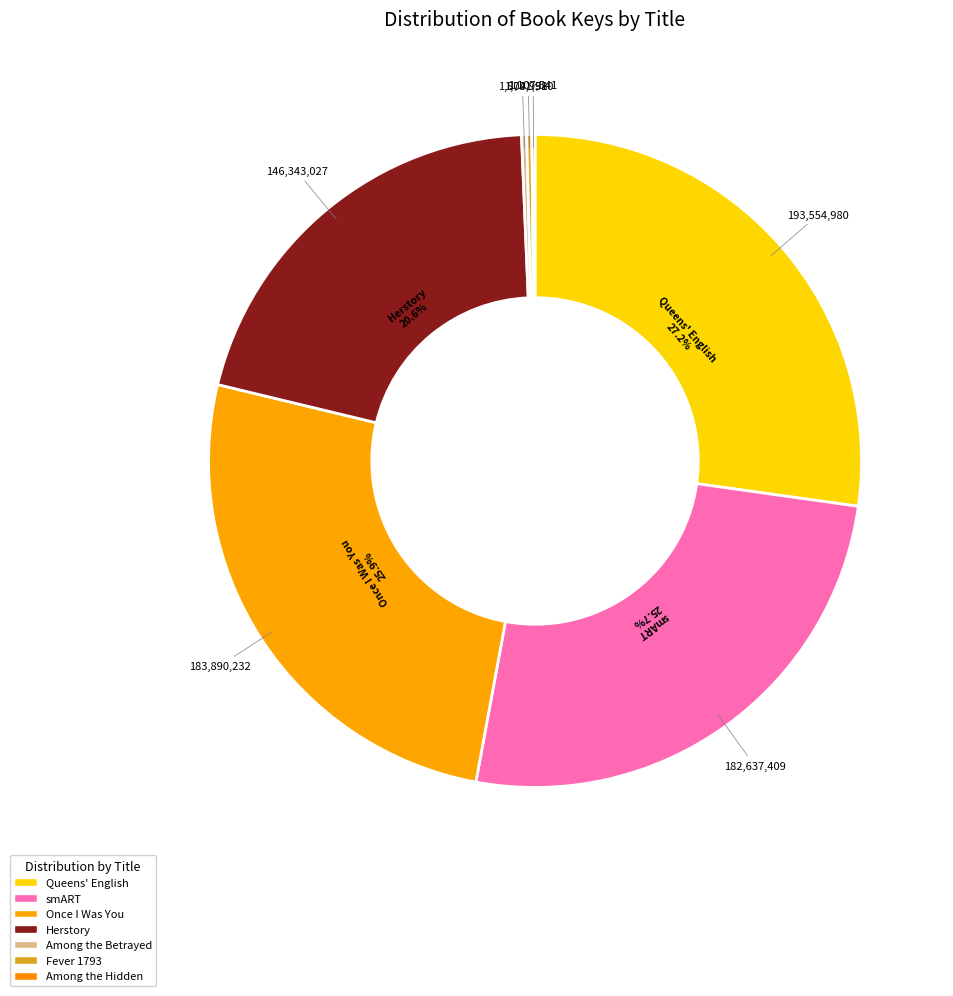

To the nearest percent, what is the difference between the largest and smallest slice percentages?

27%